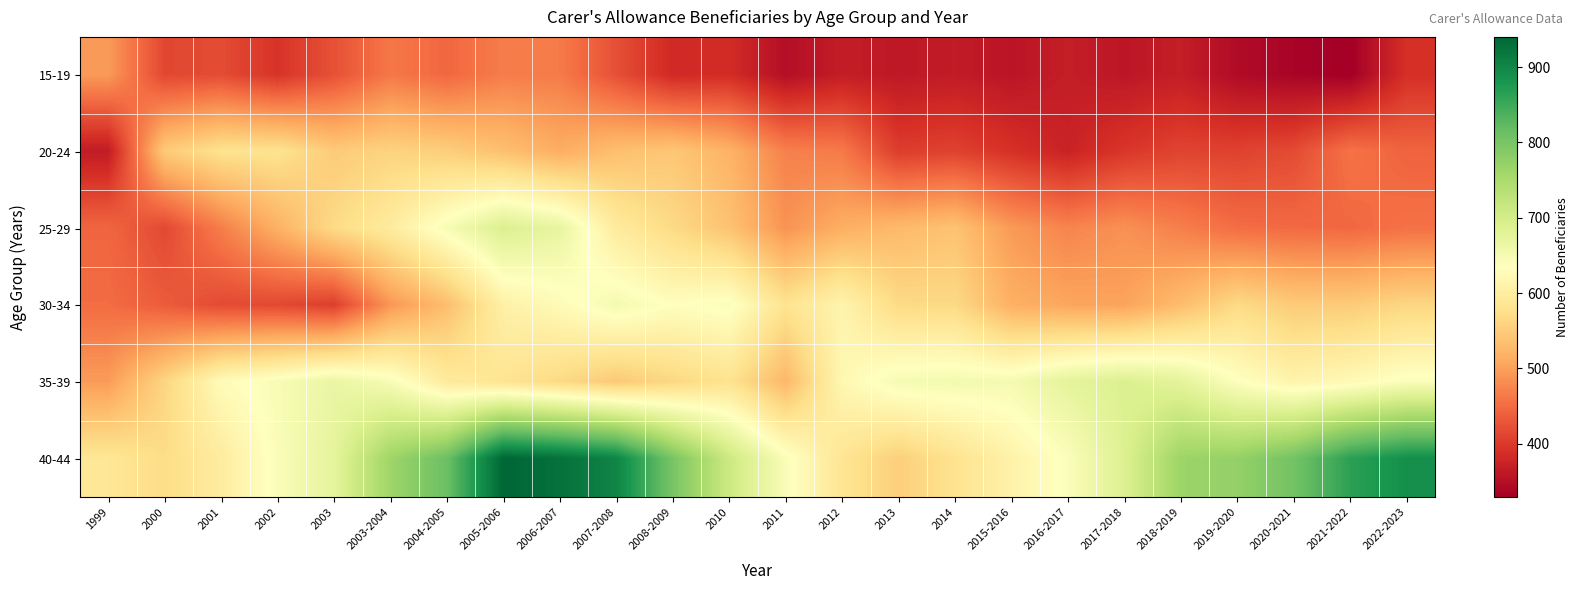

Reading left to right, what are all the values shown in this chart?

15-19: 1999=495	2000=414	2001=419	2002=394	2003=424	2003-2004=462	2004-2005=446	2005-2006=467	2006-2007=465	2007-2008=423	2008-2009=382	2010=386	2011=349	2012=367	2013=361	2014=365	2015-2016=357	2016-2017=368	2017-2018=359	2018-2019=368	2019-2020=345	2020-2021=336	2021-2022=329	2022-2023=390
20-24: 1999=365	2000=548	2001=579	2002=580	2003=548	2003-2004=558	2004-2005=552	2005-2006=535	2006-2007=514	2007-2008=534	2008-2009=543	2010=520	2011=471	2012=464	2013=404	2014=409	2015-2016=391	2016-2017=374	2017-2018=397	2018-2019=411	2019-2020=409	2020-2021=418	2021-2022=457	2022-2023=443
25-29: 1999=445	2000=416	2001=468	2002=518	2003=568	2003-2004=597	2004-2005=646	2005-2006=690	2006-2007=670	2007-2008=596	2008-2009=567	2010=538	2011=488	2012=515	2013=528	2014=538	2015-2016=494	2016-2017=474	2017-2018=486	2018-2019=469	2019-2020=452	2020-2021=449	2021-2022=447	2022-2023=456
30-34: 1999=451	2000=435	2001=418	2002=416	2003=406	2003-2004=491	2004-2005=532	2005-2006=607	2006-2007=626	2007-2008=651	2008-2009=633	2010=641	2011=581	2012=614	2013=567	2014=566	2015-2016=517	2016-2017=506	2017-2018=503	2018-2019=531	2019-2020=567	2020-2021=548	2021-2022=549	2022-2023=562
35-39: 1999=496	2000=561	2001=627	2002=645	2003=667	2003-2004=646	2004-2005=595	2005-2006=583	2006-2007=566	2007-2008=546	2008-2009=563	2010=580	2011=525	2012=620	2013=649	2014=652	2015-2016=650	2016-2017=676	2017-2018=689	2018-2019=676	2019-2020=637	2020-2021=613	2021-2022=624	2022-2023=641
40-44: 1999=587	2000=570	2001=598	2002=642	2003=675	2003-2004=763	2004-2005=811	2005-2006=940	2006-2007=927	2007-2008=902	2008-2009=800	2010=710	2011=643	2012=584	2013=553	2014=580	2015-2016=610	2016-2017=640	2017-2018=688	2018-2019=765	2019-2020=773	2020-2021=804	2021-2022=864	2022-2023=889